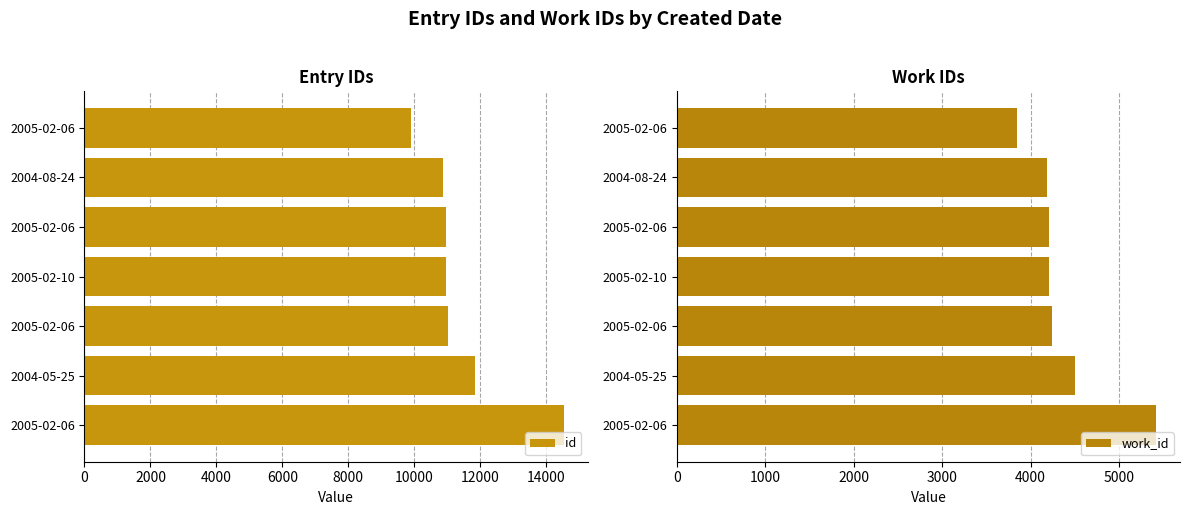

How many groups of bars are there?

7